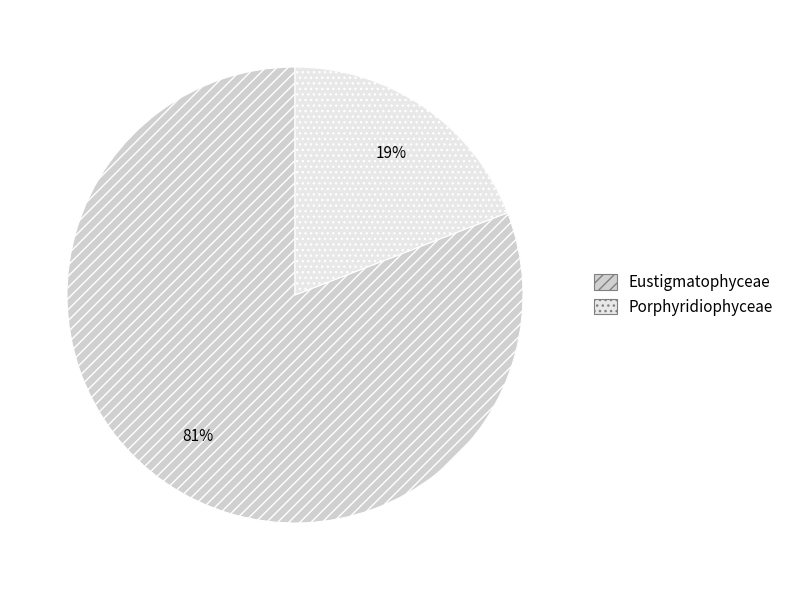

Is there any slice that represents more than half of the pie?

Yes